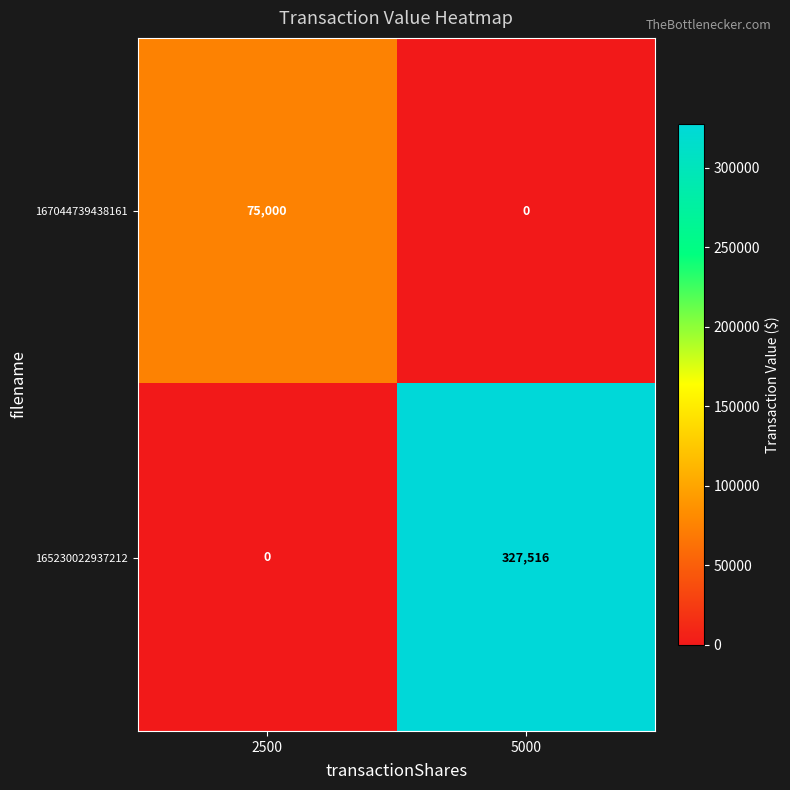

Rank the series at 2500 from lowest to highest value.

165230022937212, 167044739438161